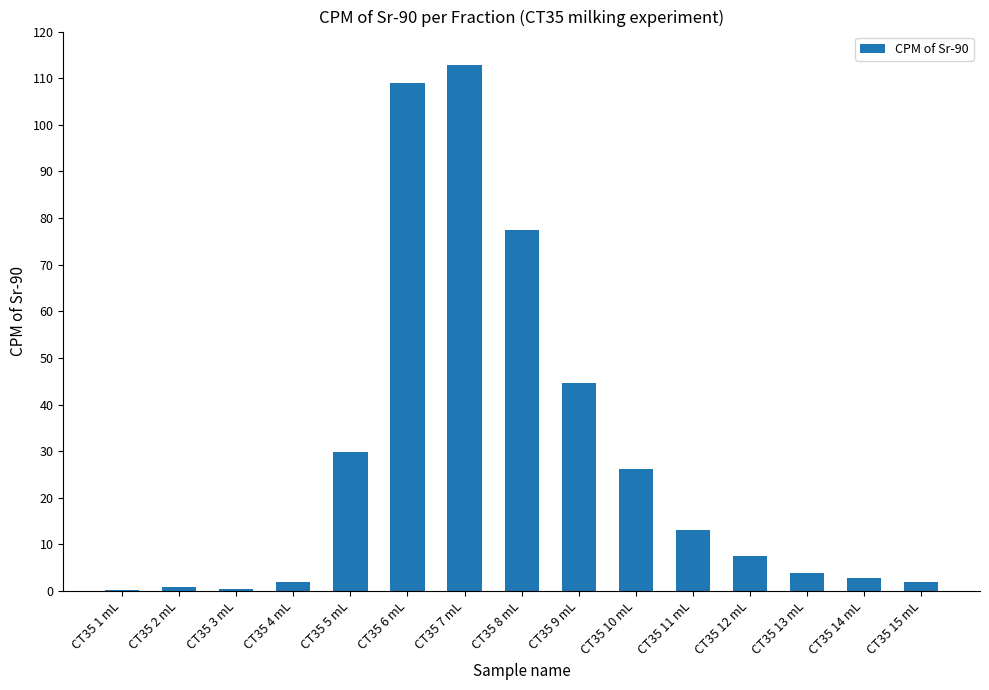

The value at CT35 10 mL is 14.9. True or false?

False